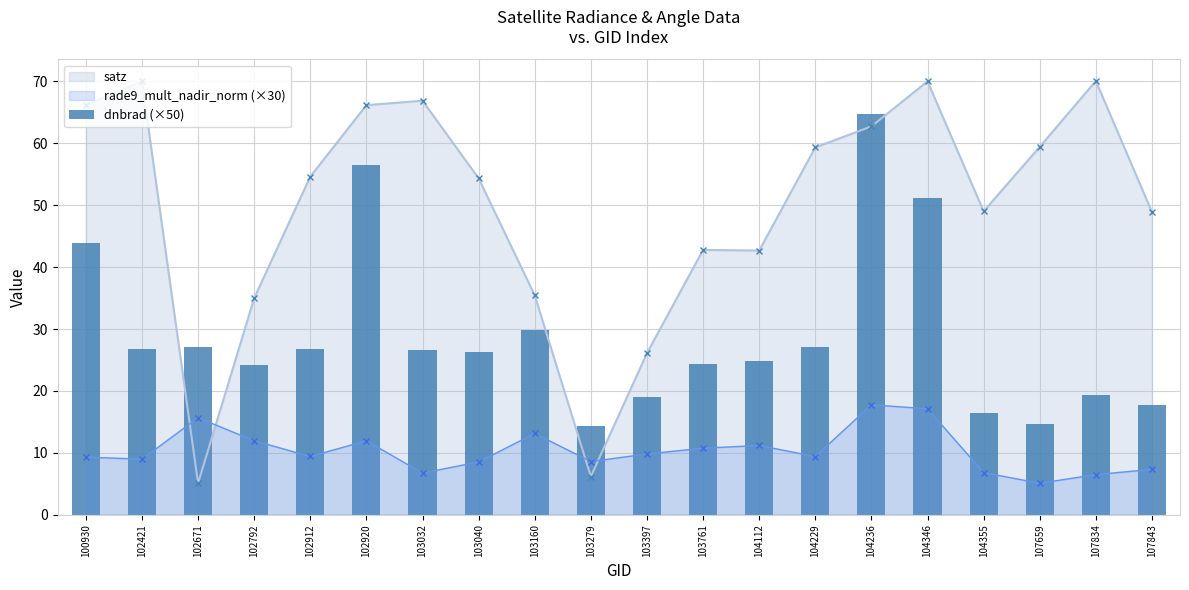

The value at 102421 is 26.8. True or false?

True